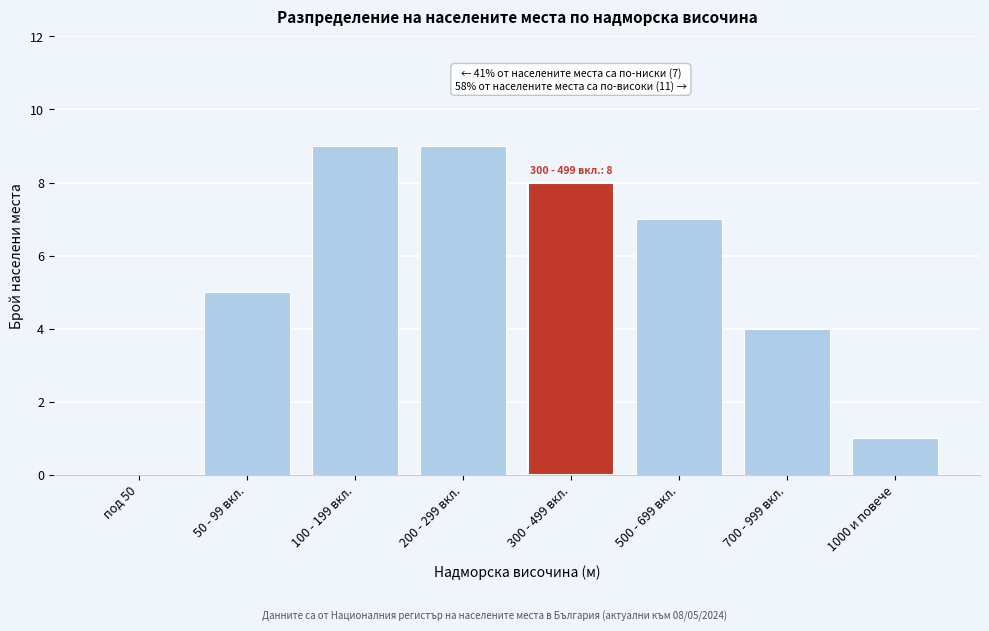

Reading left to right, extract all data points from this chart.

под 50=0	50 - 99 вкл.=5	100 - 199 вкл.=9	200 - 299 вкл.=9	300 - 499 вкл.=8	500 - 699 вкл.=7	700 - 999 вкл.=4	1000 и повече=1